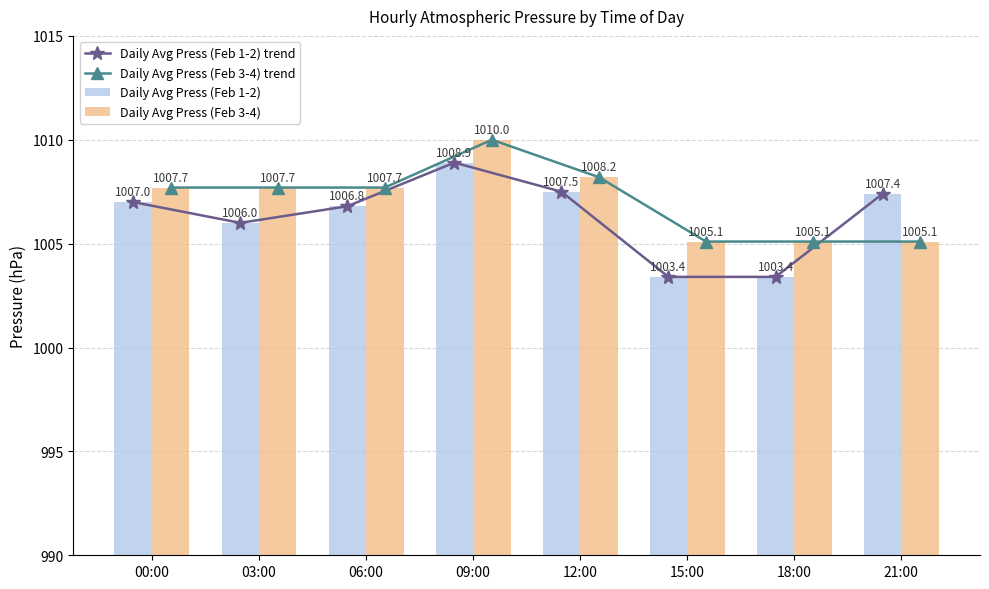

Reading left to right, list all the values displayed in this chart.

Daily Avg Press (Feb 1-2) trend: 00:00=1007.0	03:00=1006.0	06:00=1006.8	09:00=1008.9	12:00=1007.5	15:00=1003.4	18:00=1003.4	21:00=1007.4
Daily Avg Press (Feb 3-4) trend: 00:00=1007.7	03:00=1007.7	06:00=1007.7	09:00=1010.0	12:00=1008.2	15:00=1005.1	18:00=1005.1	21:00=1005.1
Daily Avg Press (Feb 1-2): 00:00=1007.0	03:00=1006.0	06:00=1006.8	09:00=1008.9	12:00=1007.5	15:00=1003.4	18:00=1003.4	21:00=1007.4
Daily Avg Press (Feb 3-4): 00:00=1007.7	03:00=1007.7	06:00=1007.7	09:00=1010.0	12:00=1008.2	15:00=1005.1	18:00=1005.1	21:00=1005.1